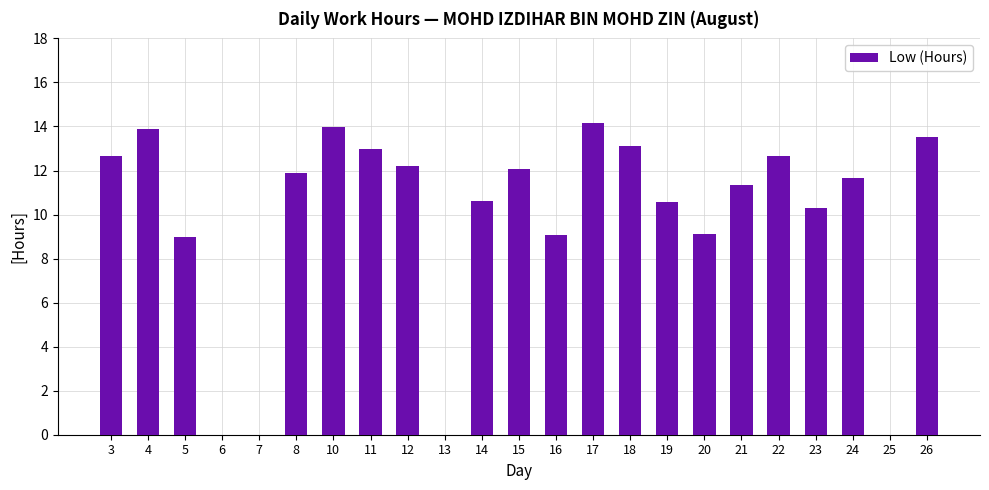

What is the greatest value displayed?

14.2